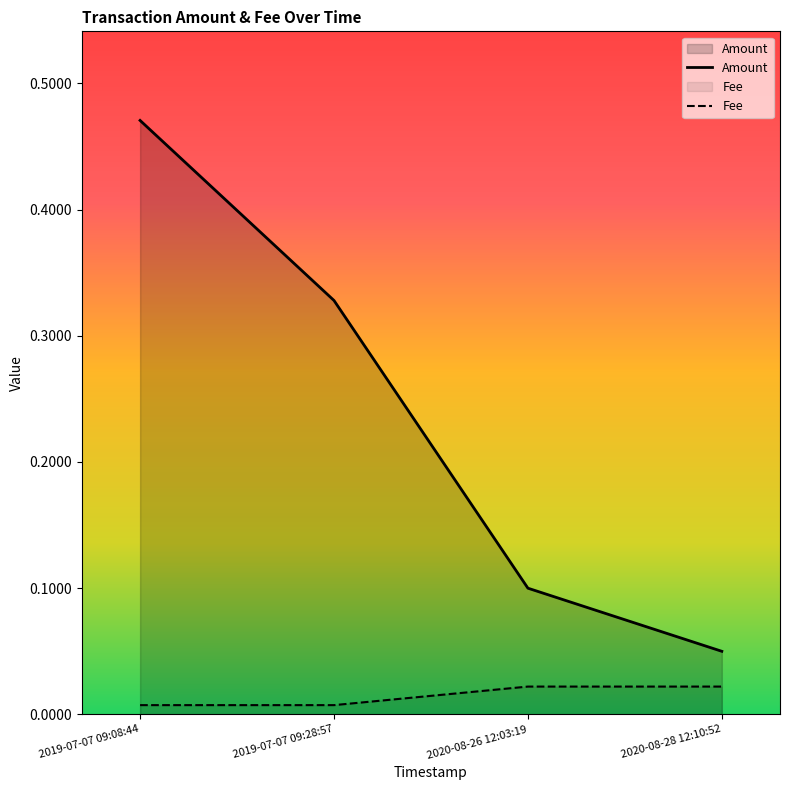

What is the difference between the maximum and minimum values in the Amount series?

0.4